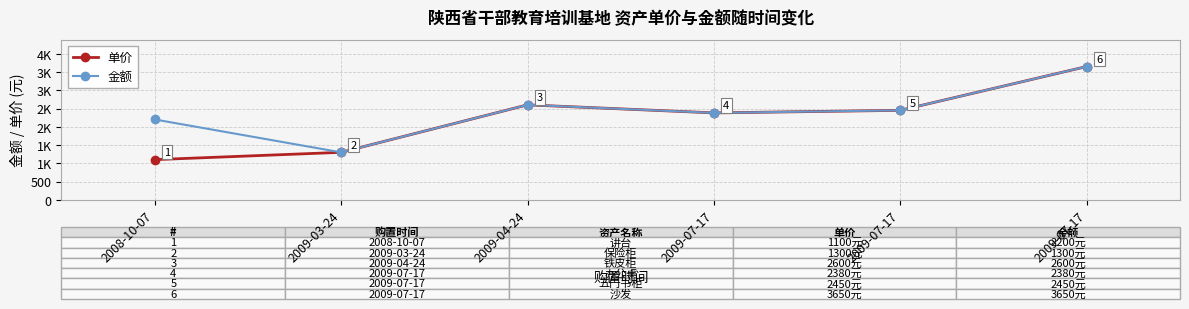

Does the chart have visible grid lines?

Yes